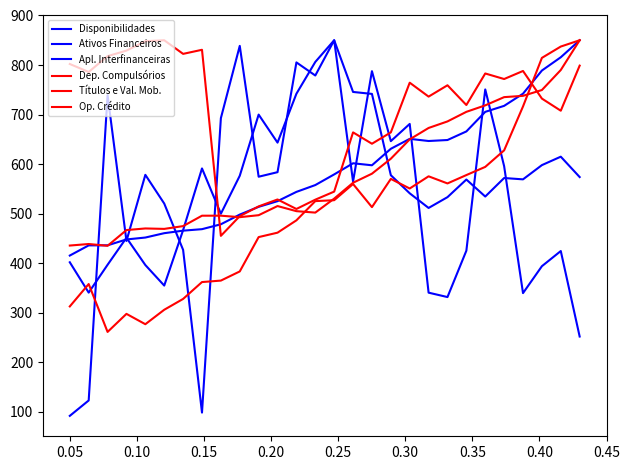

Where is Apl. Interfinanceiras nearest to the value 470?

0.15